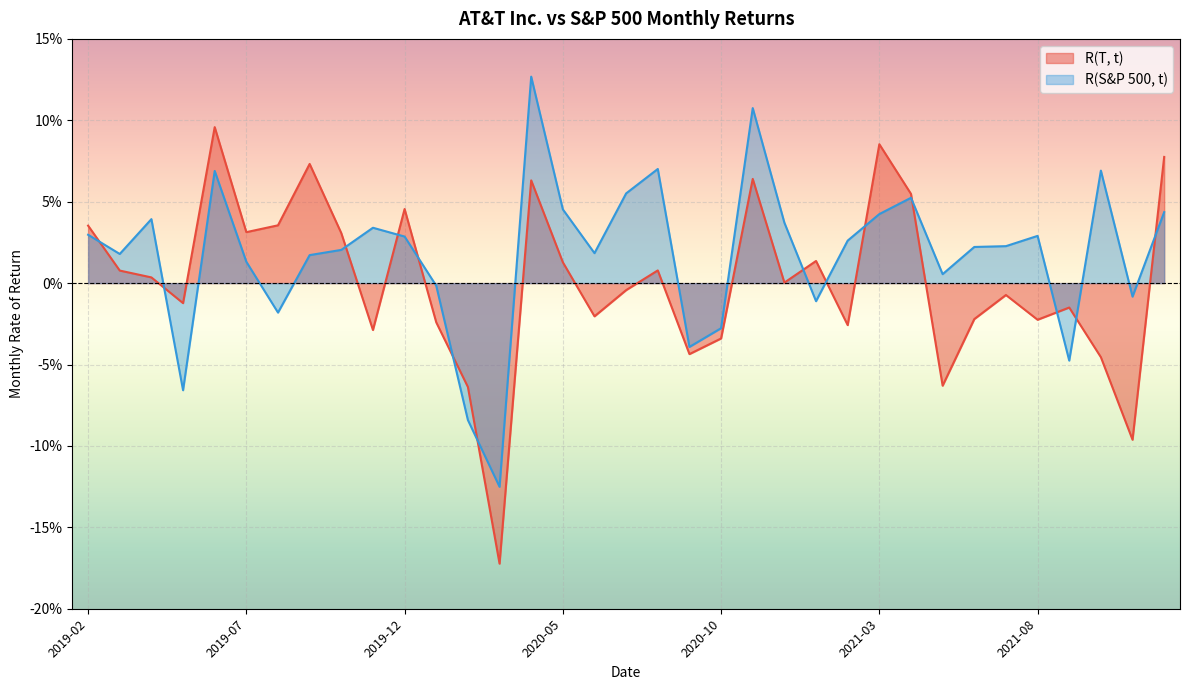

Is the value of R(T, t) at 2019-07 greater than the value of R(S&P 500, t) at 2020-02?

Yes